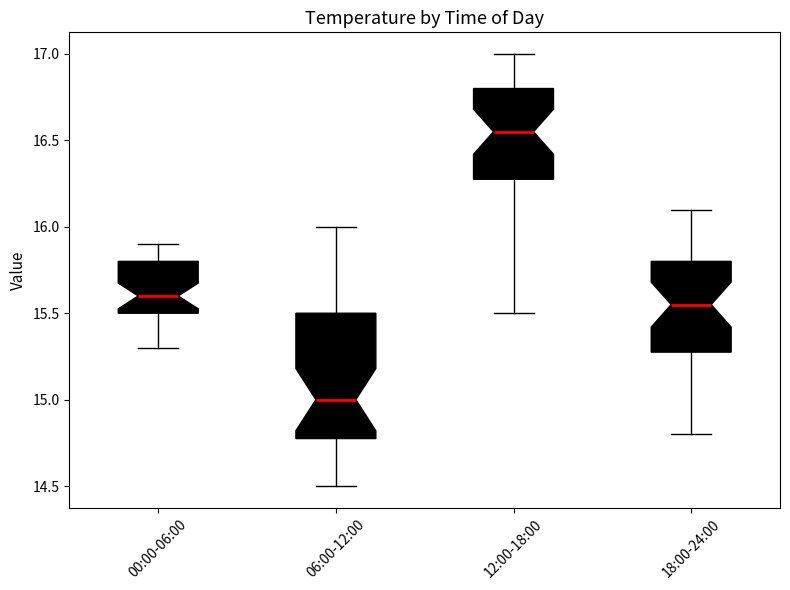

Which box has the lowest median line?

06:00-12:00